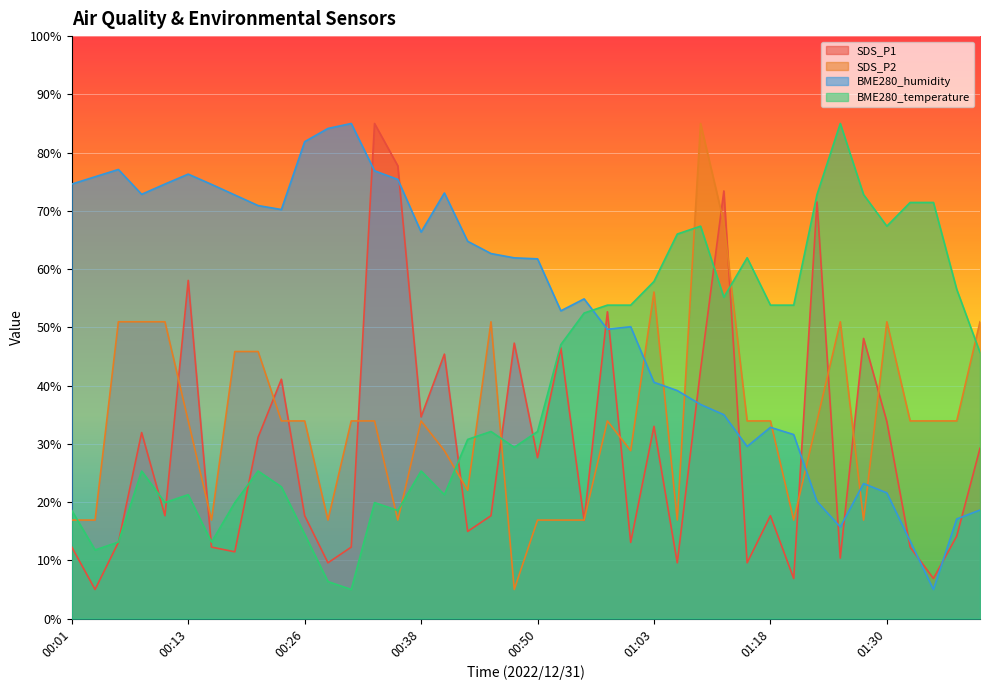

At which category does the chart reach its peak across all series?

00:33